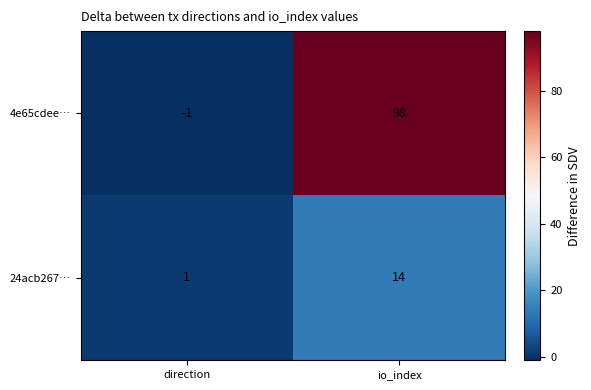

Is it true that 24acb267… equals 0 at direction?

False